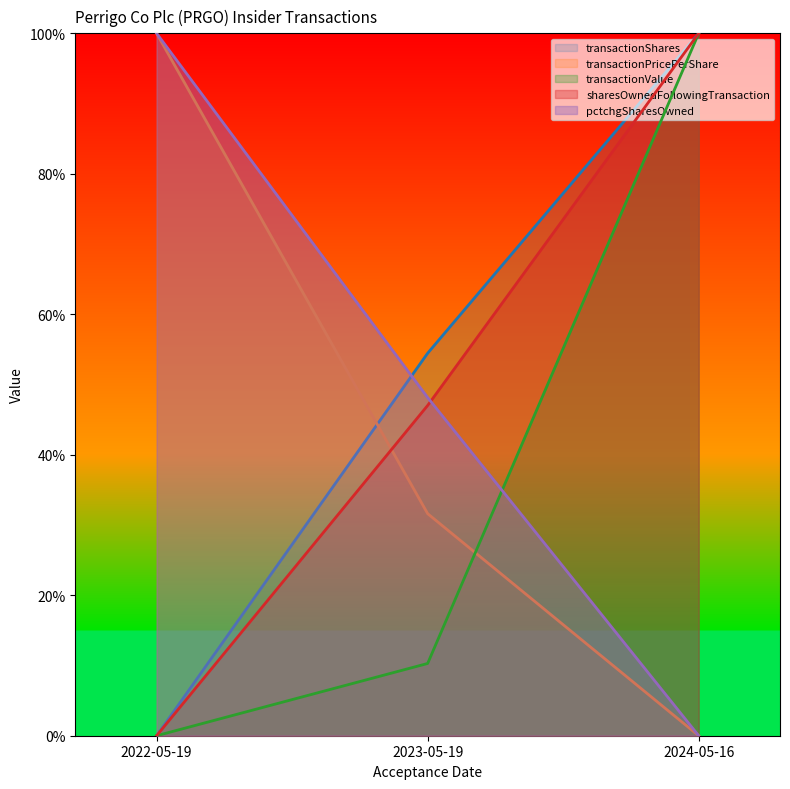

Reading right to left, extract all data points from this chart.

transactionShares: 1.0	0.5	0.0
transactionPricePerShare: 0.0	0.3	1.0
transactionValue: 1.0	0.1	0.0
sharesOwnedFollowingTransaction: 1.0	0.5	0.0
pctchgSharesOwned: 0.0	0.5	1.0